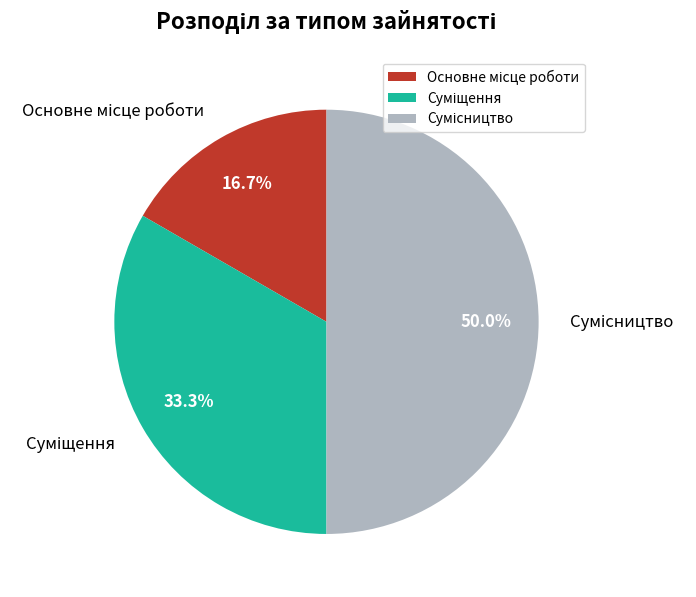

Is it true that Суміщення is 33% of the pie?

True